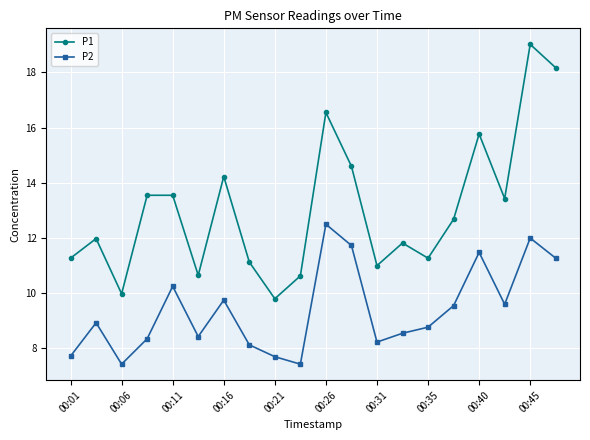

What are all the series names shown in the legend?

P1, P2